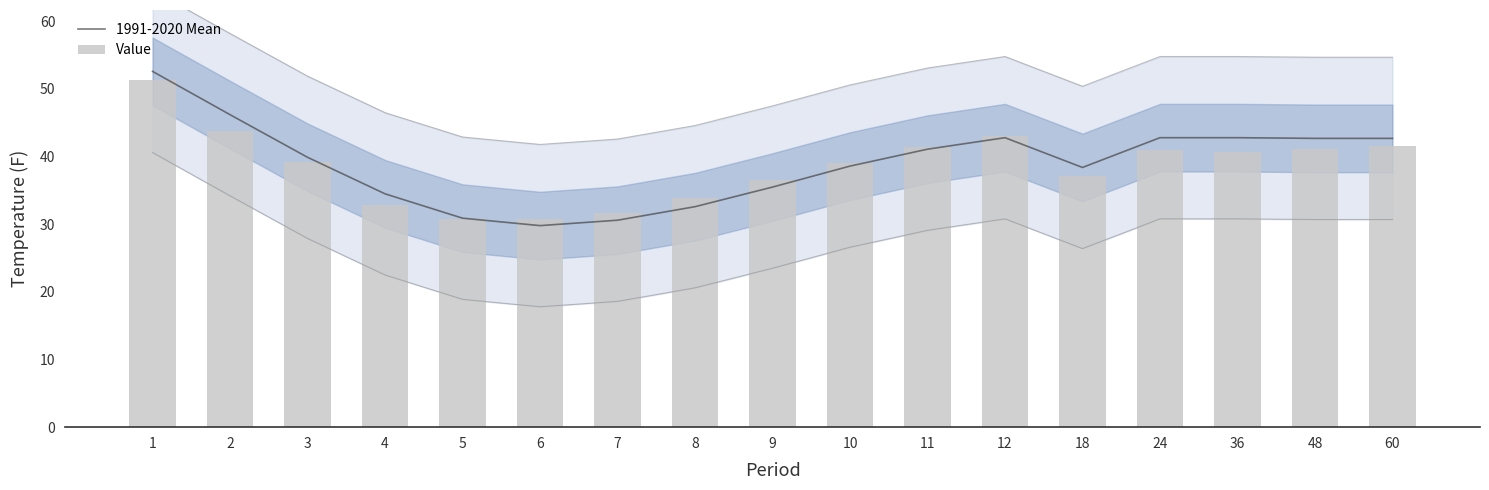

What are all the series names shown in the legend?

1991-2020 Mean, Value